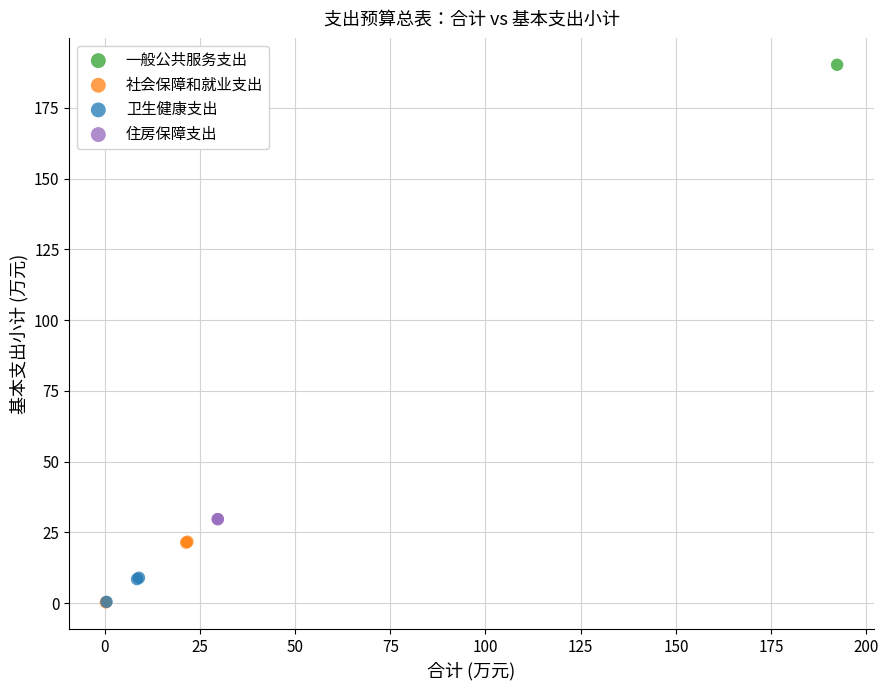

Which series contains the highest Y value?

一般公共服务支出